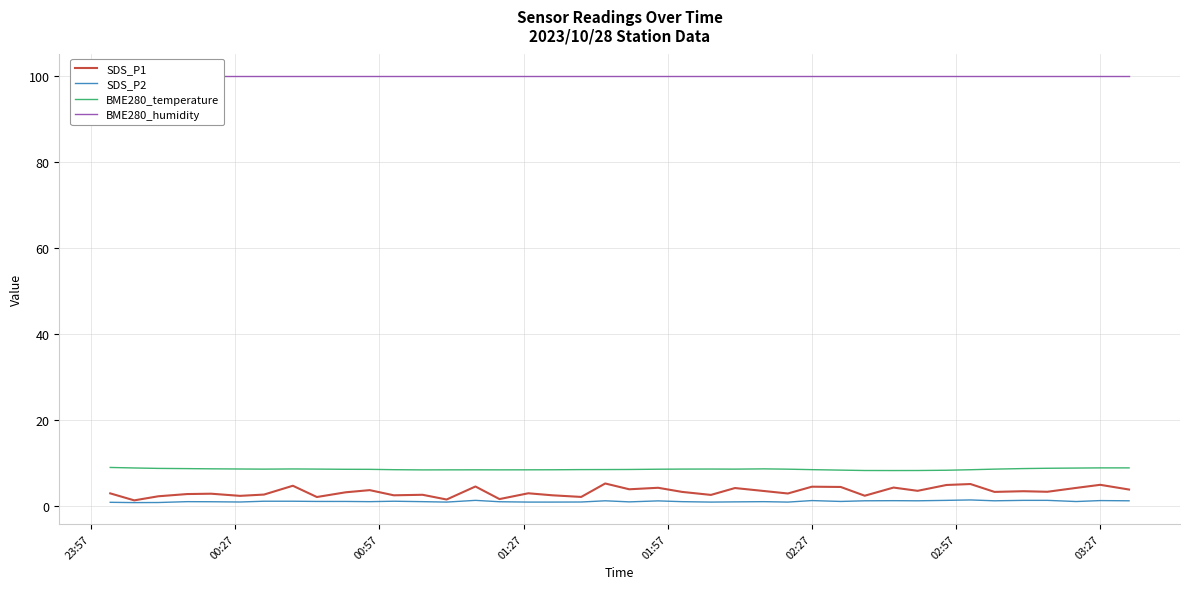

What is the highest value of the SDS_P1 series?

5.1